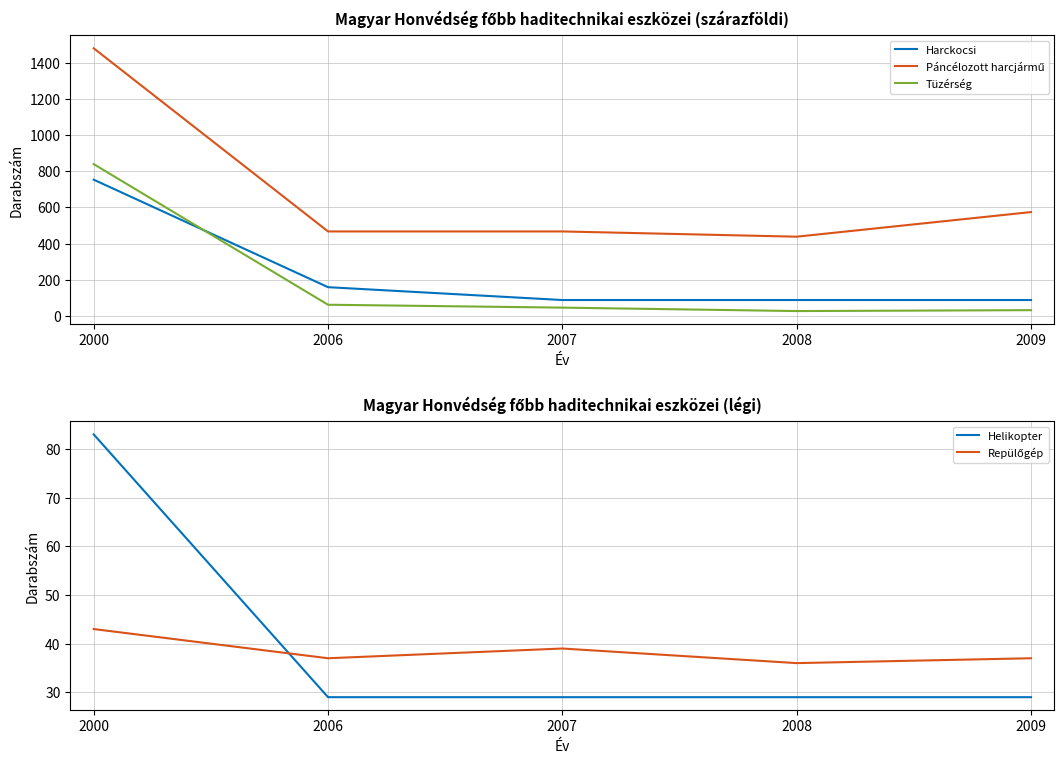

Reading left to right, what are all the values shown in this chart?

Harckocsi: 2000=753	2006=159	2007=88	2008=88	2009=88
Páncélozott harcjármű: 2000=1479	2006=467	2007=467	2008=438	2009=574
Tüzérség: 2000=839	2006=62	2007=46	2008=27	2009=32
Helikopter: 2000=83	2006=29	2007=29	2008=29	2009=29
Repülőgép: 2000=43	2006=37	2007=39	2008=36	2009=37